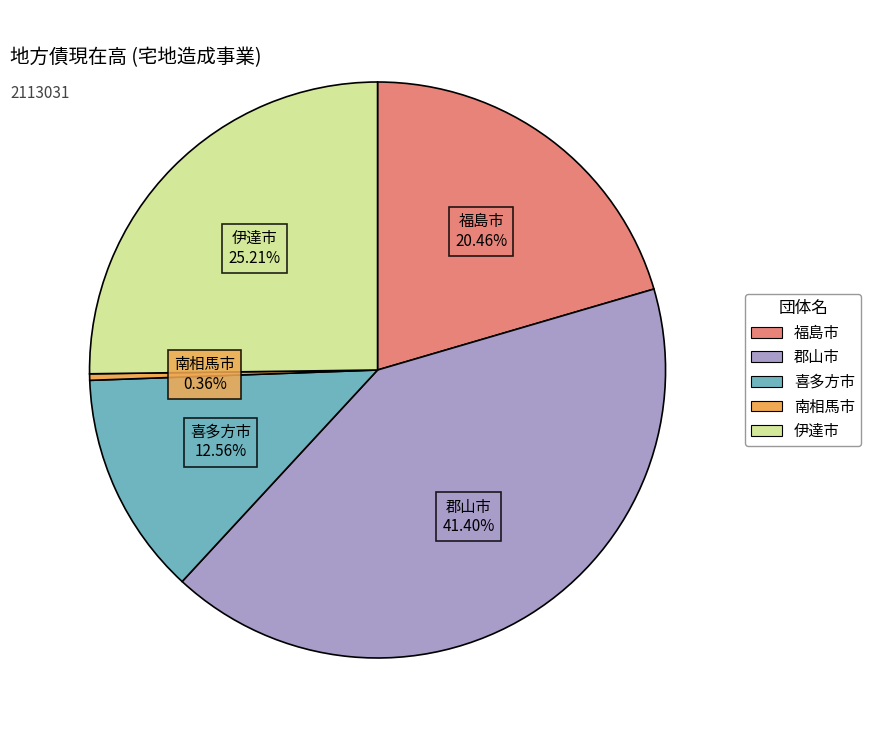

Rank the categories by value from highest to lowest.

郡山市, 伊達市, 福島市, 喜多方市, 南相馬市